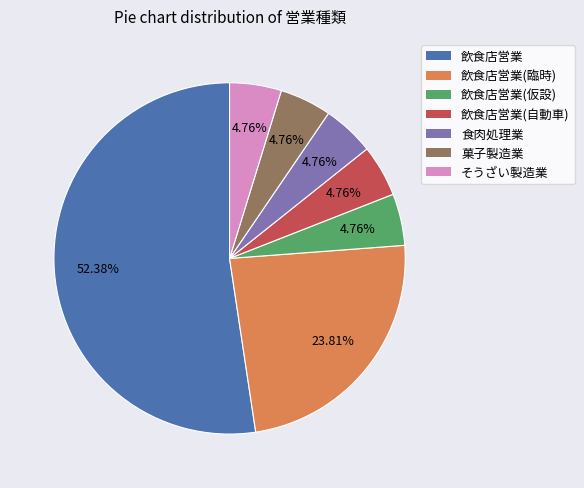

Is there any slice that represents more than half of the pie?

Yes